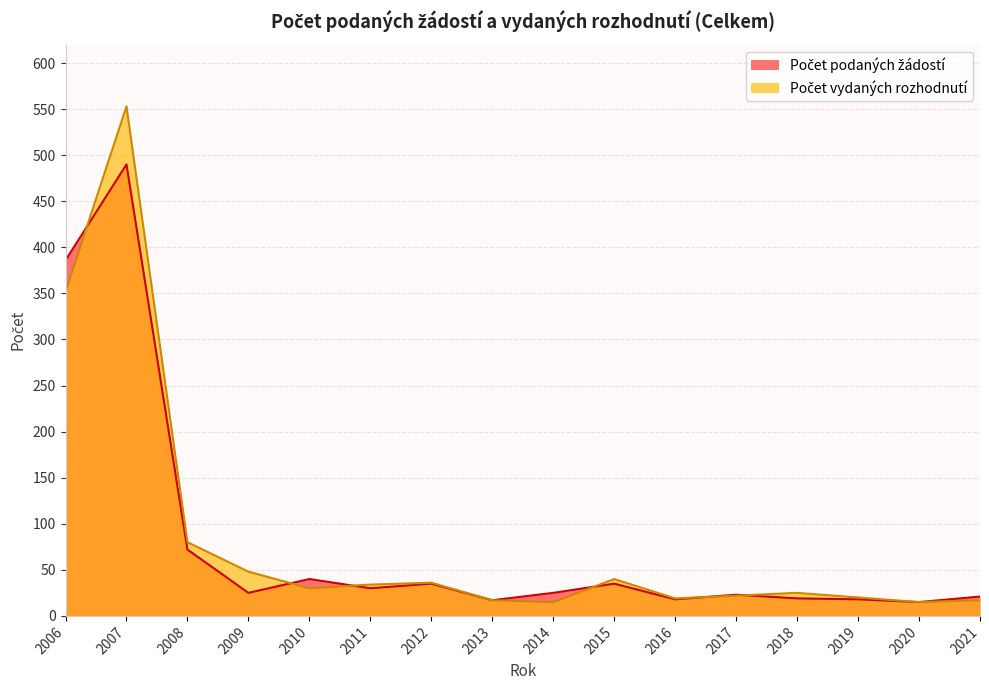

How many series are shown in this chart?

2